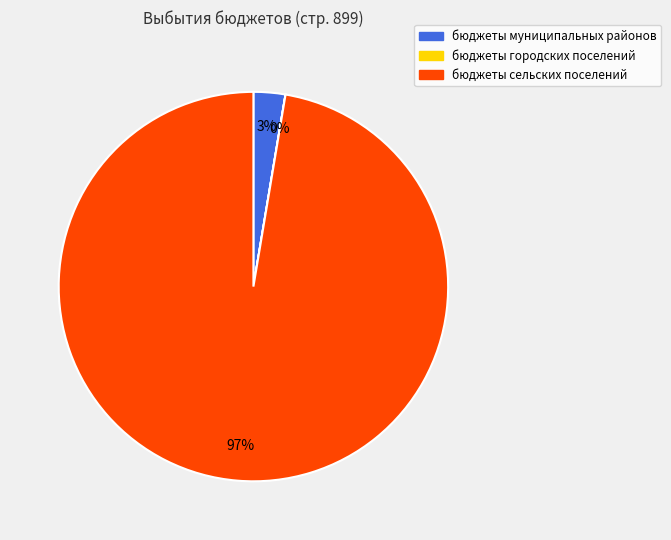

What percentage is the бюджеты муниципальных районов slice, to the nearest percent?

3%